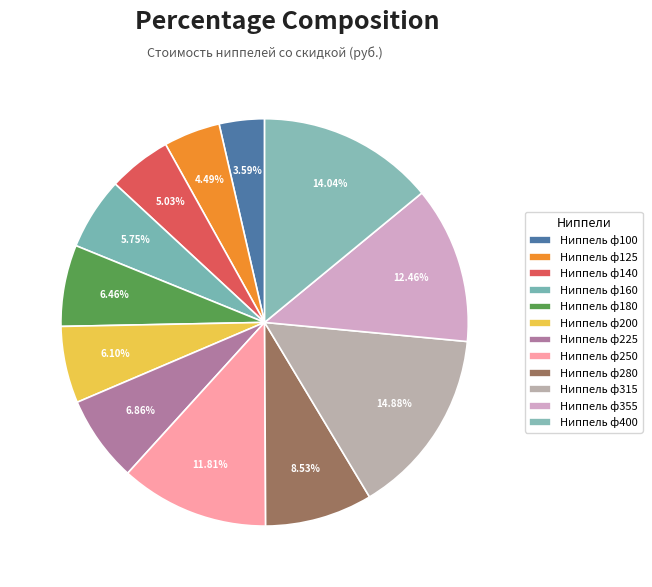

Is it true that Ниппель ф100 is 17% of the pie?

False